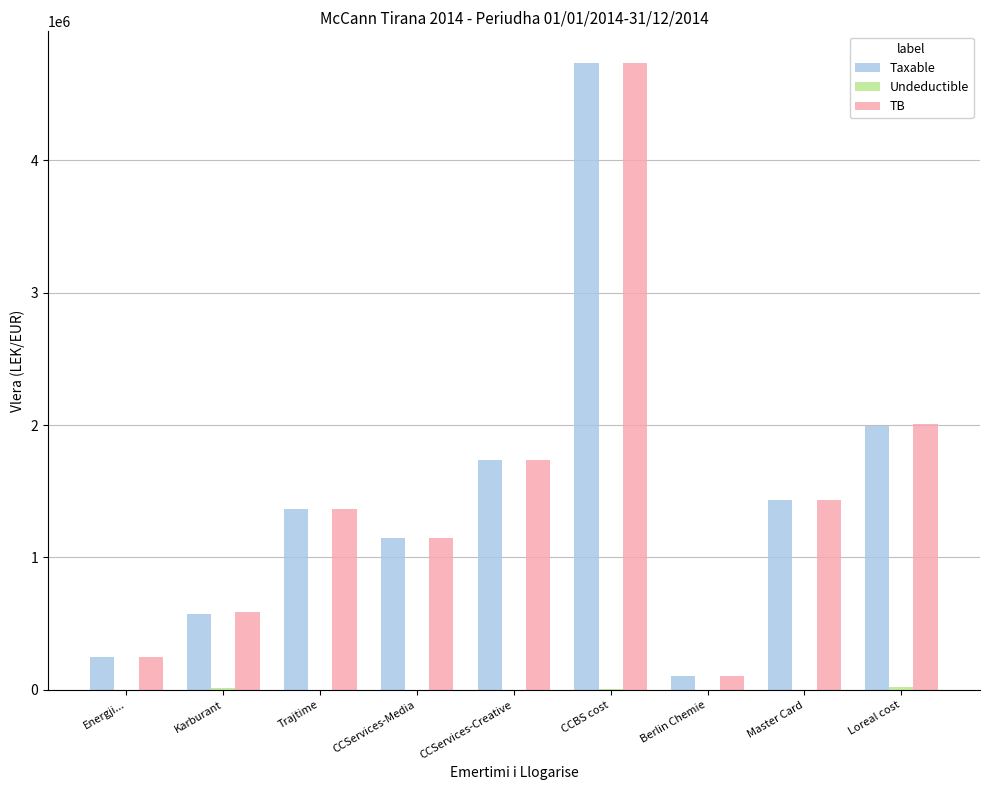

Which label corresponds to the largest value in the chart?

CCBS cost